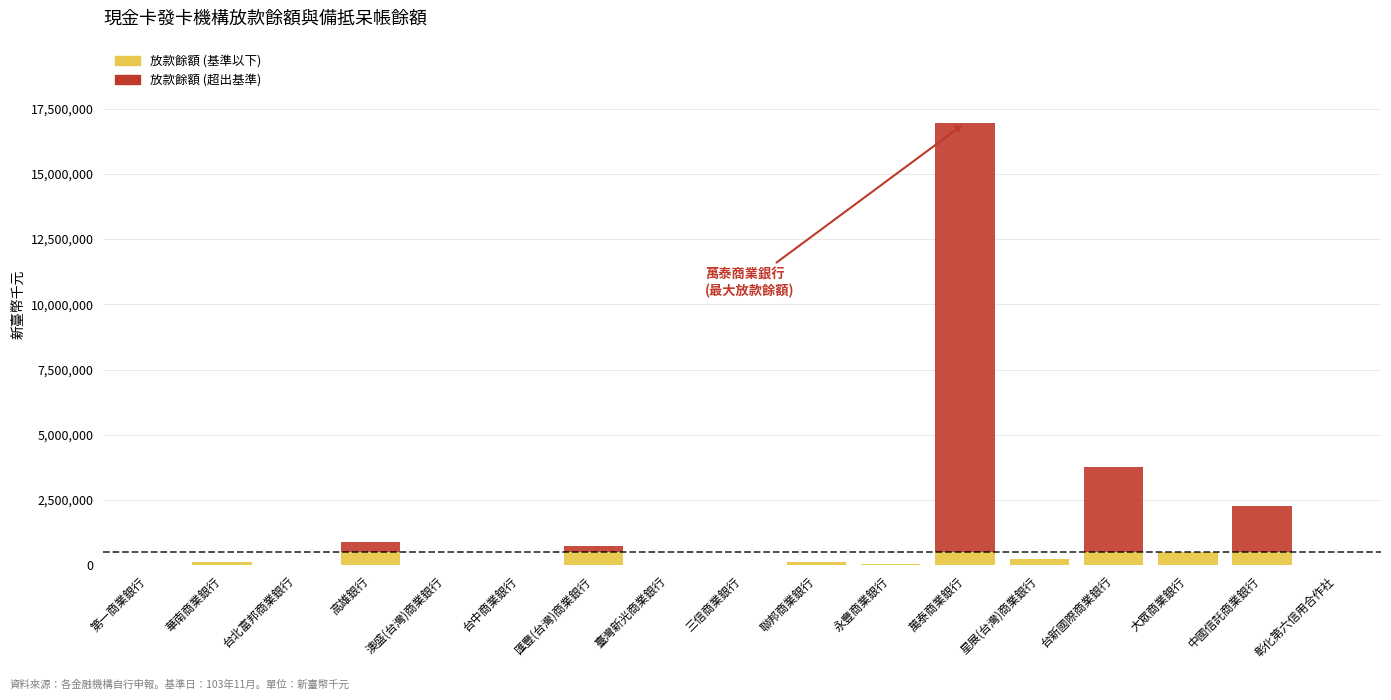

At which category is the sum across all series the highest?

萬泰商業銀行